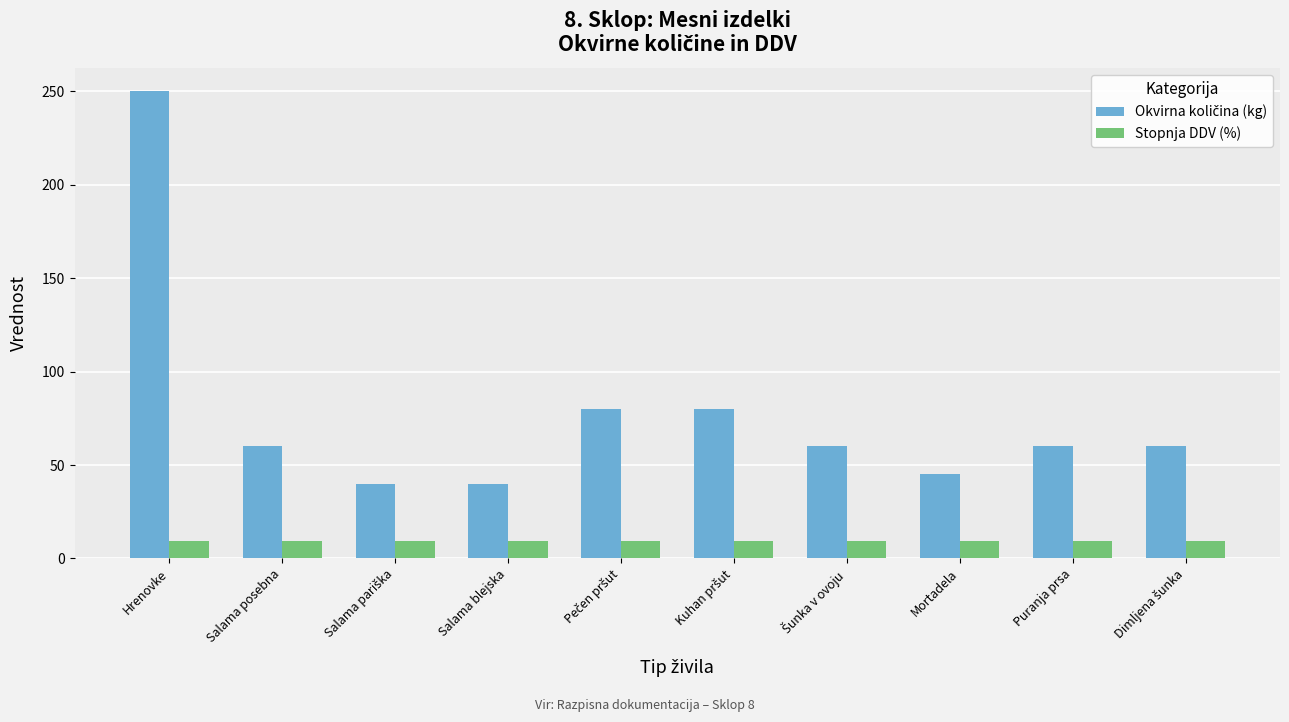

What is the greatest value displayed?

250.0